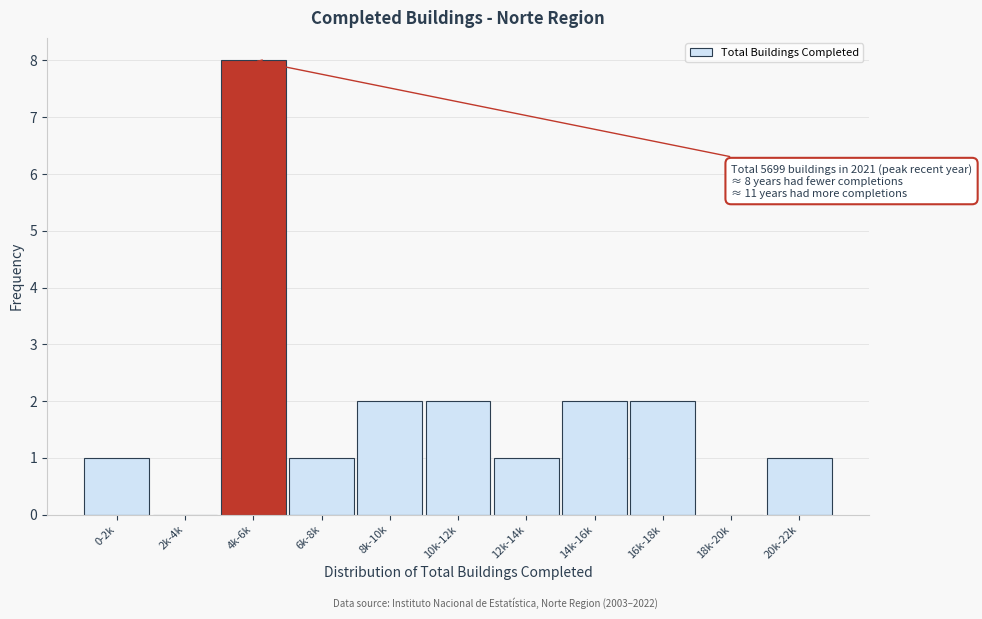

Reading left to right, list all the values displayed in this chart.

0-2k=1	2k-4k=0	4k-6k=8	6k-8k=1	8k-10k=2	10k-12k=2	12k-14k=1	14k-16k=2	16k-18k=2	18k-20k=0	20k-22k=1